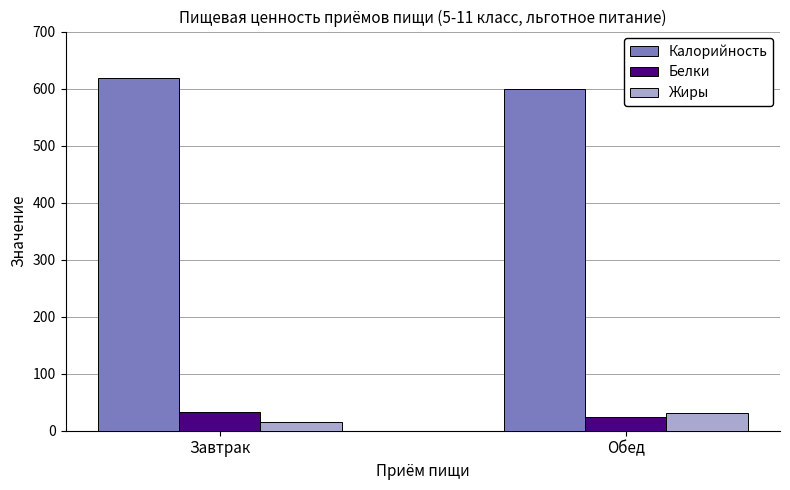

What is the spread (max minus min) of values at Обед?

575.0